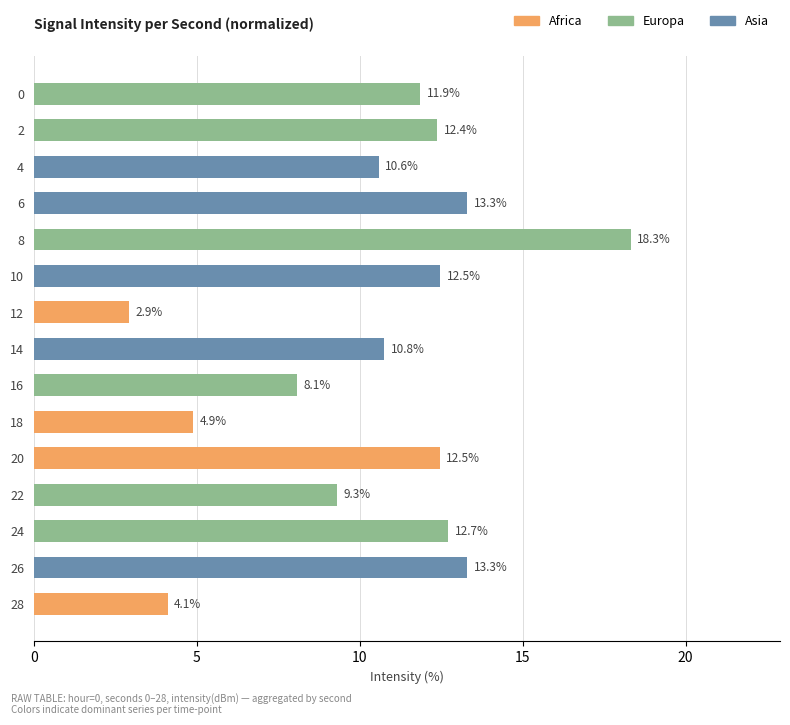

What are all the series names shown in the legend?

Africa, Europa, Asia